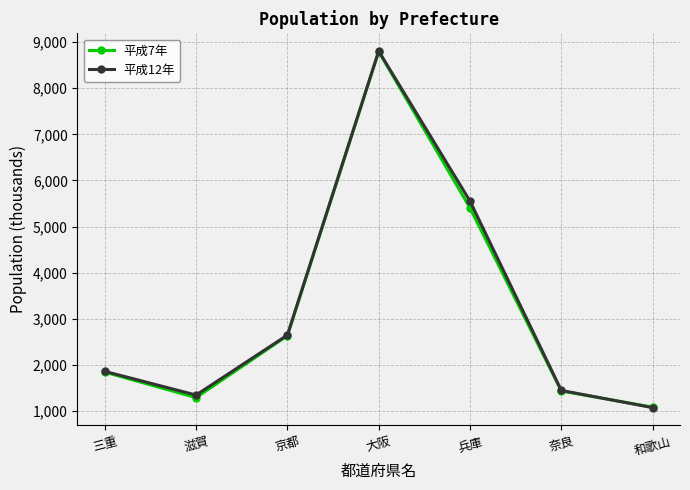

Is the value of 平成12年 at 奈良 greater than the value of 平成7年 at 大阪?

No